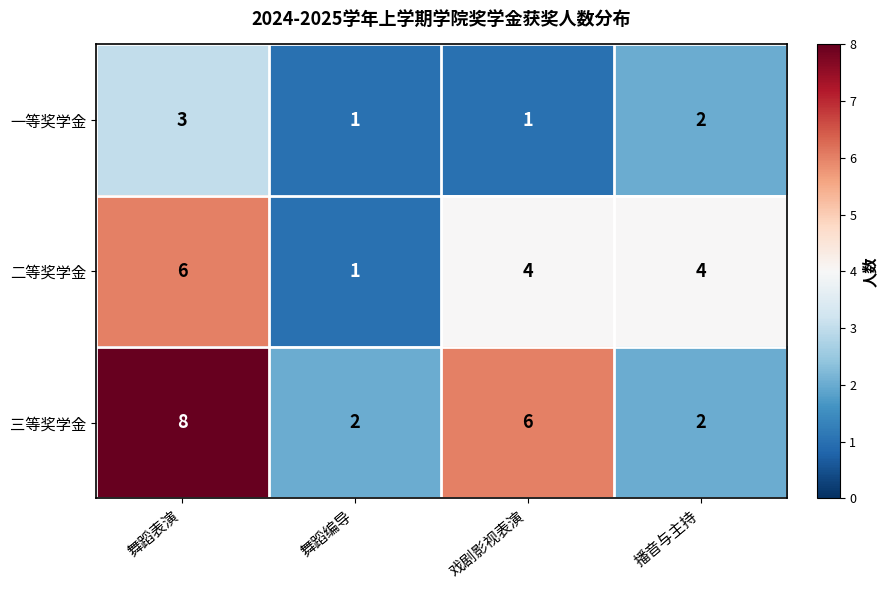

At how many categories does at least one series exceed 5?

2